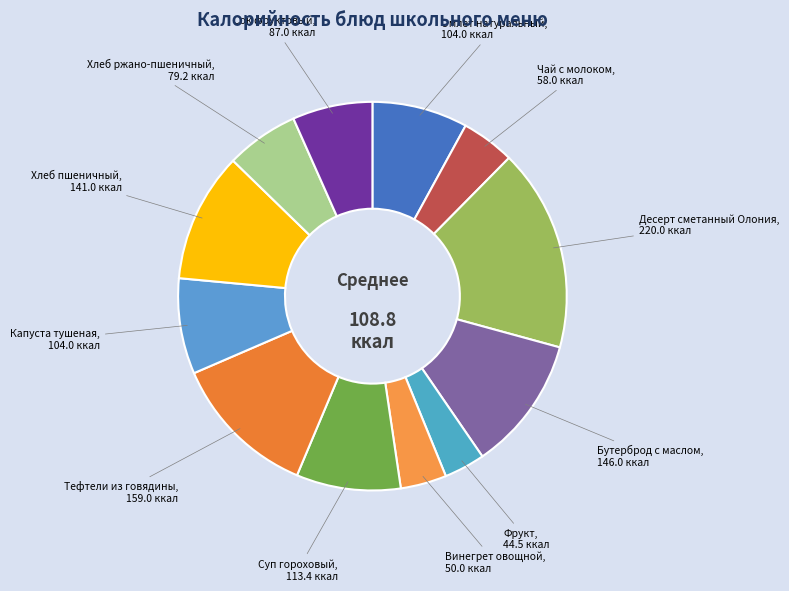

Which category has the biggest portion of the pie?

Десерт сметанный Олония